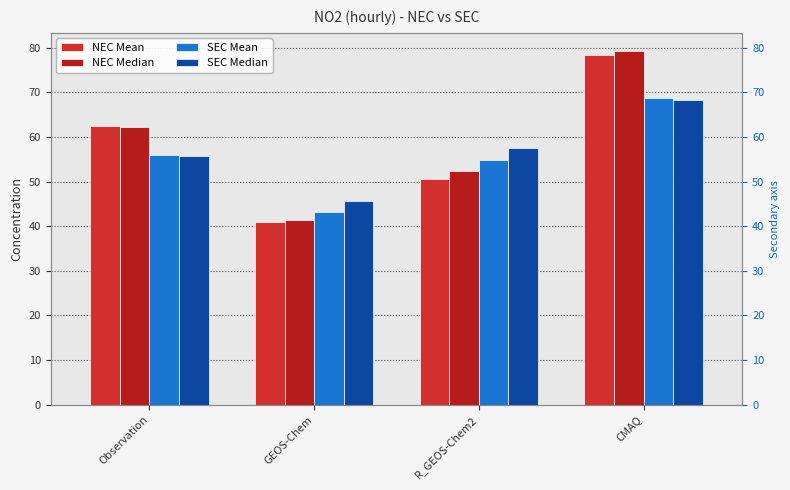

What is the sum of the SEC Median values at R_GEOS-Chem2 and Observation?

113.3